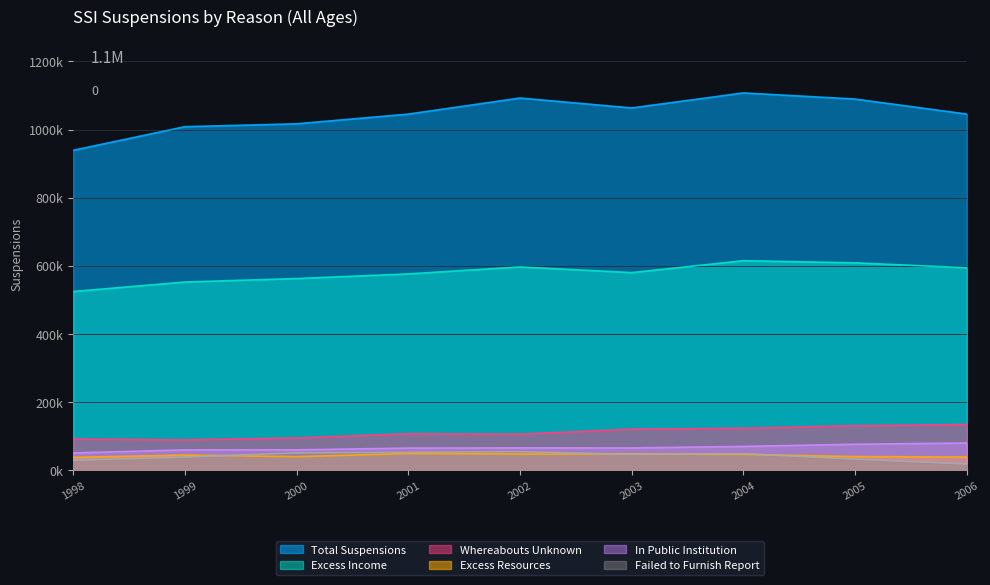

What is the difference between the Whereabouts Unknown values at 2005 and 2002?

24830